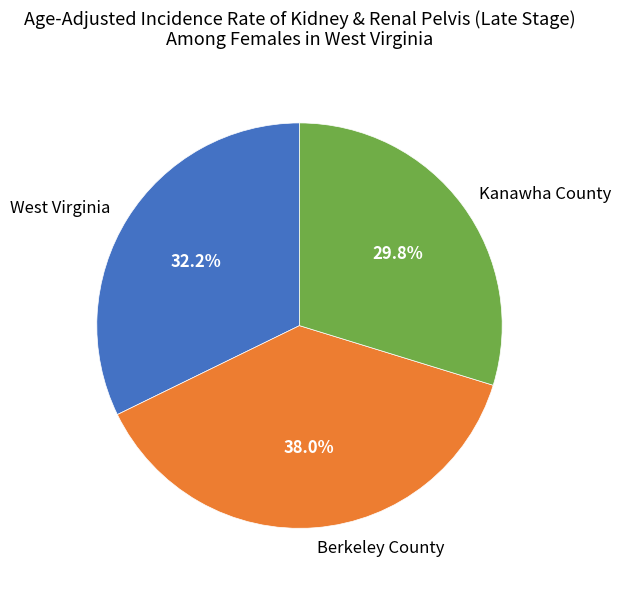

What percentage is the Berkeley County slice, to the nearest percent?

38%